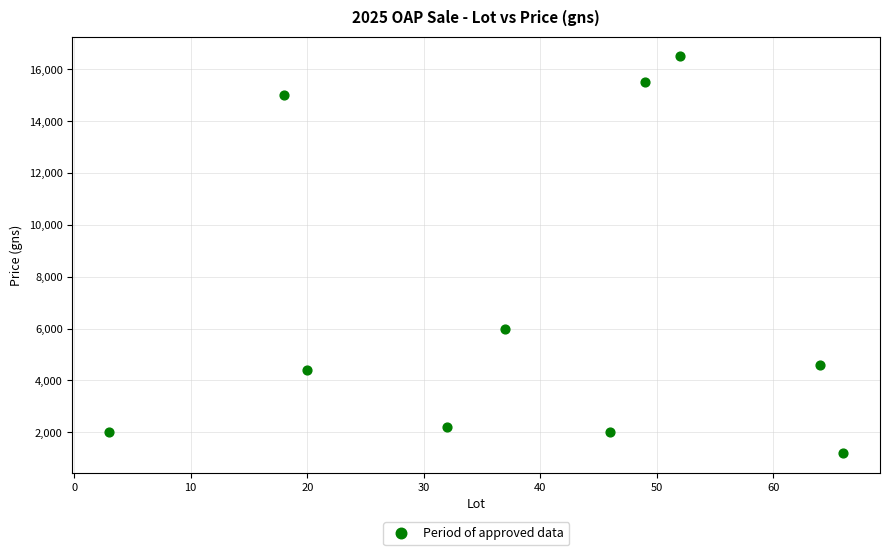

What Y value in the scatter plot is closest to 8850?

6000